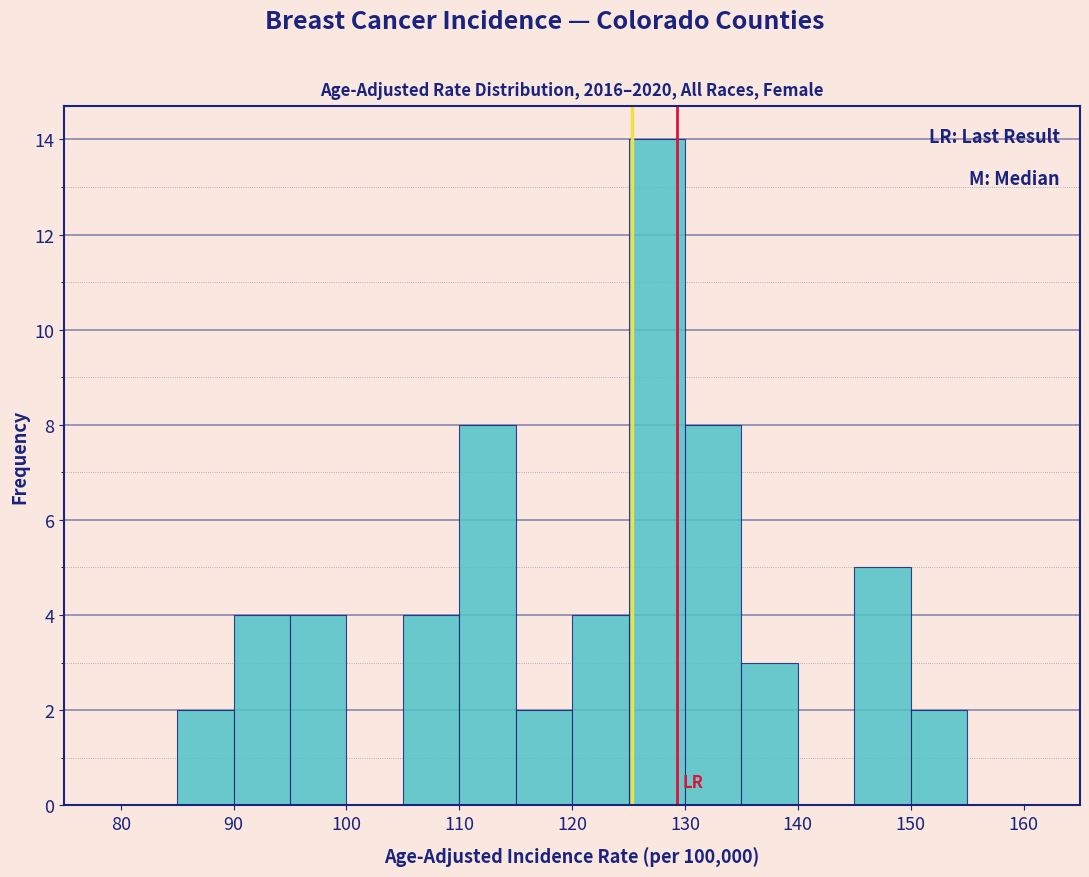

Over which range of the x-axis is the bar tallest?

125 to 130